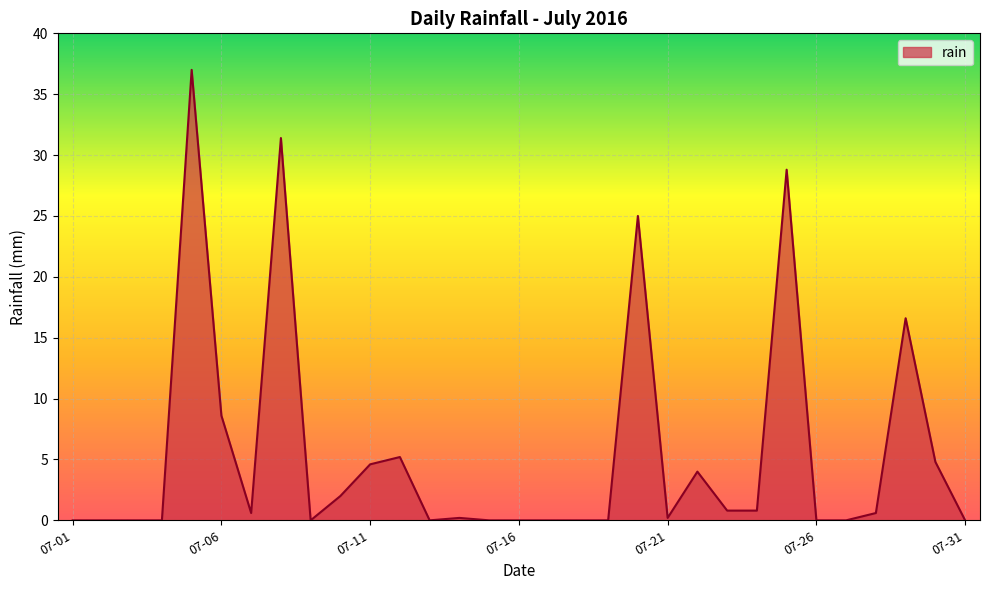

What is the maximum value shown in the chart?

37.0